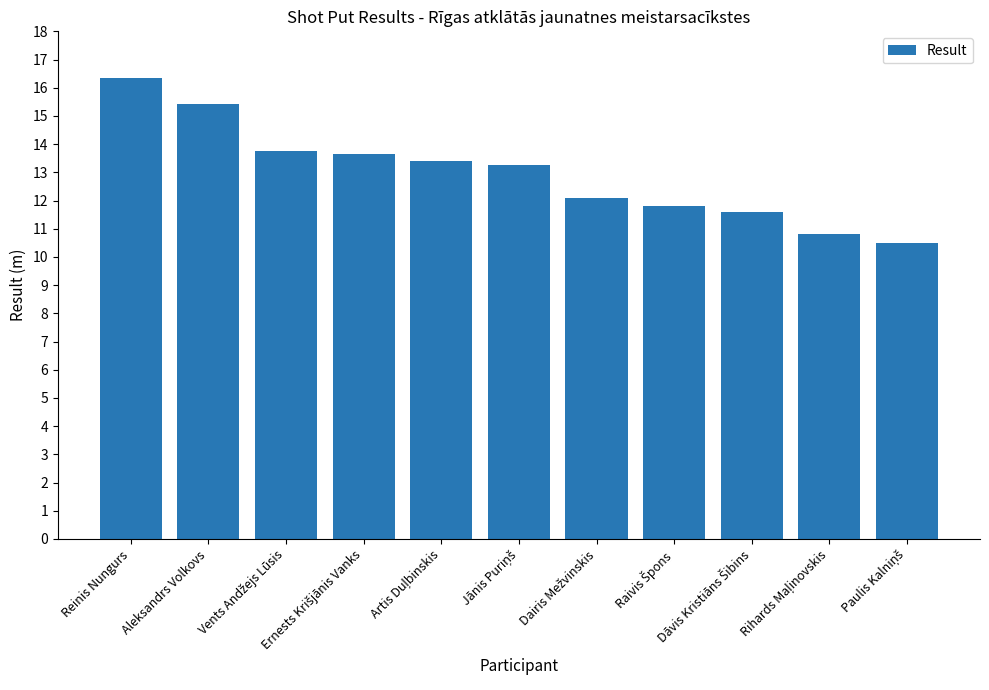

What is the value of the 10th bar from the left?

10.8